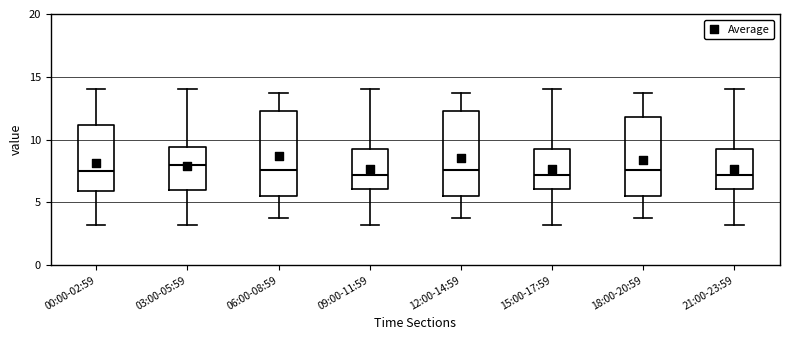

Where is the upper edge of the box for 21:00-23:59 on the y-axis? The values are not printed on the chart, so give them approximately, as read against the axis.

9.0